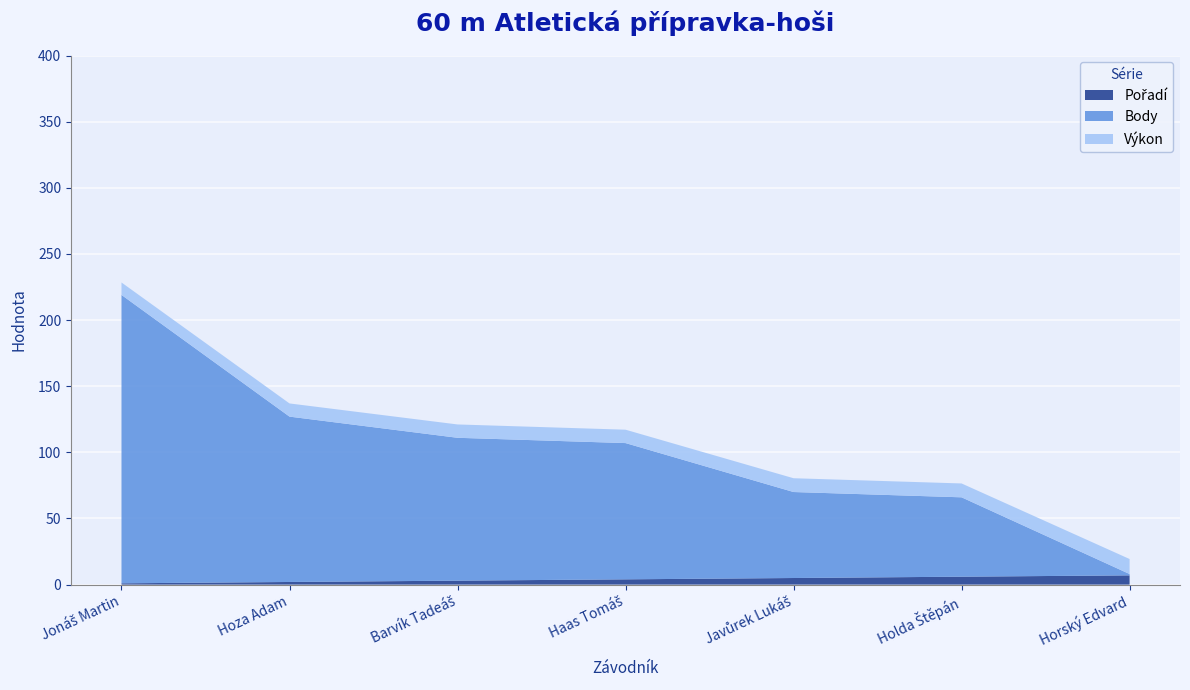

The Výkon series shows 10.1 at Haas Tomáš. True or false?

True